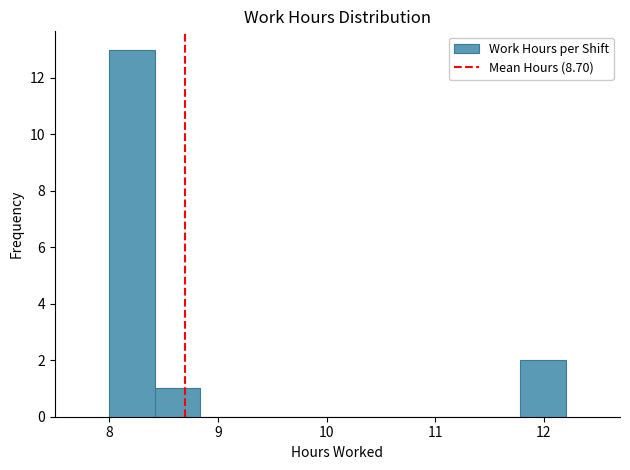

What is the height of the bar covering 11.78 to 12.20 on the x-axis? Neither the bar edges nor the heights are printed on the chart, so give them approximately, as read against the axes.

2